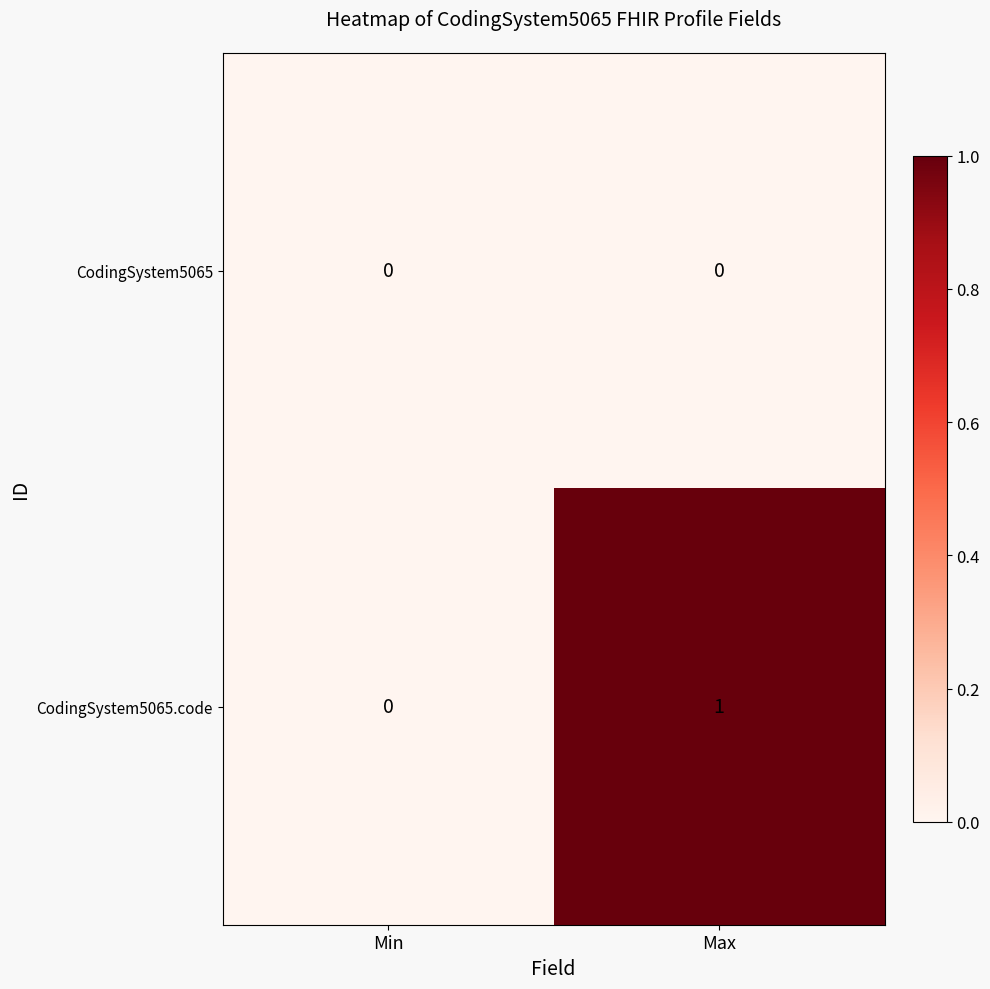

Which series has the widest spread of values?

CodingSystem5065.code